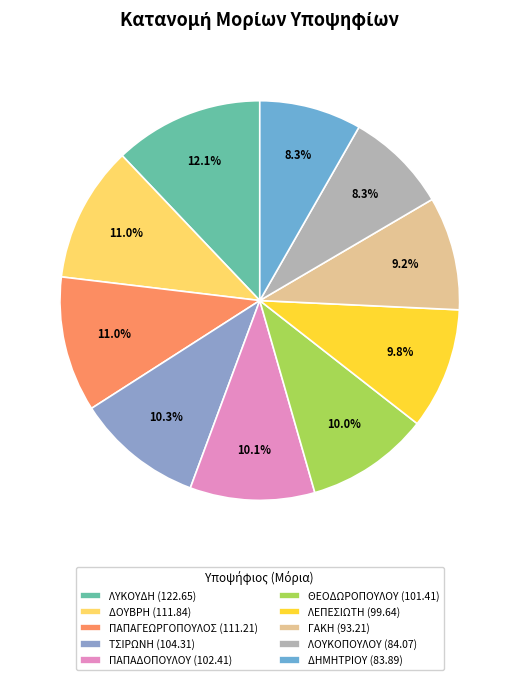

True or false: ΔΗΜΗΤΡΙΟΥ accounts for 20% of the total.

False